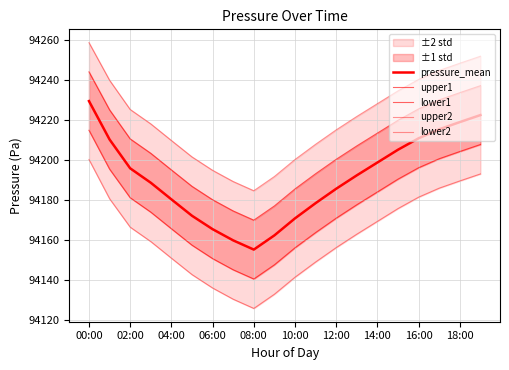

Between 02:00 and 15, which series saw the biggest shift?

upper2